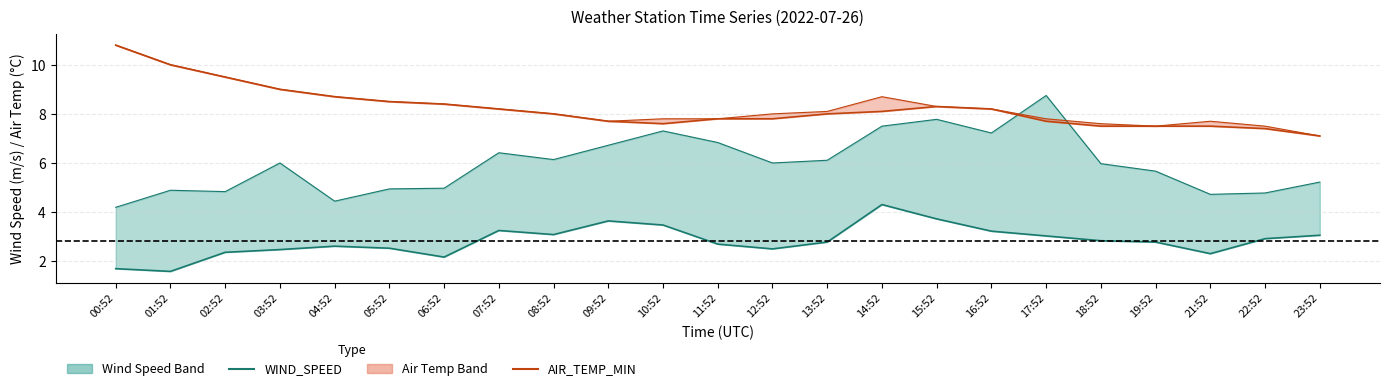

What is the label of the 3rd point from the left?

02:52